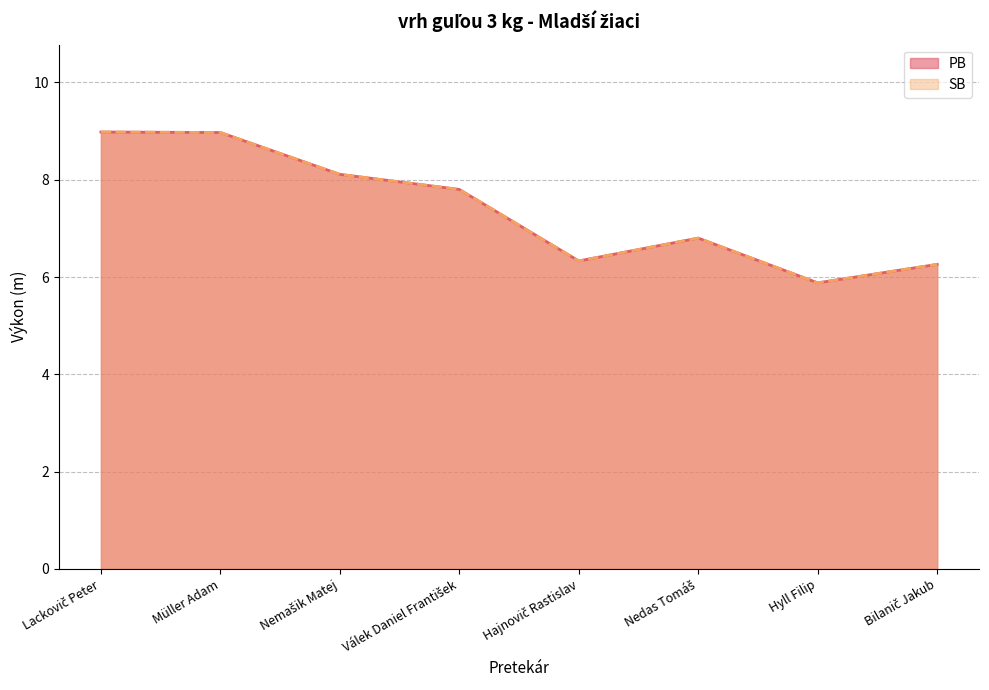

What is the sum of the PB values at Nemašik Matej and Lackovič Peter?

17.1